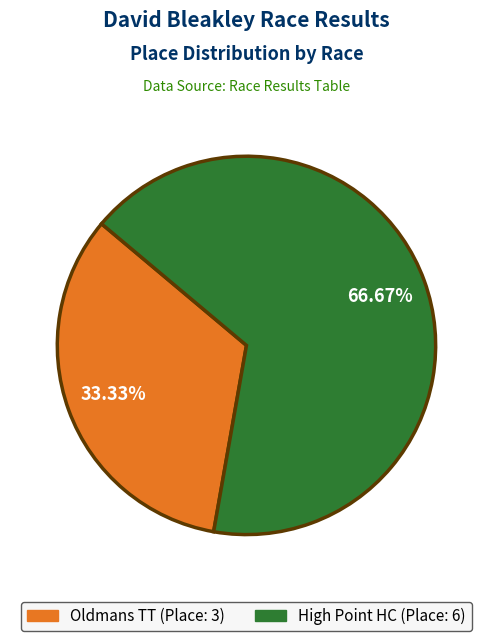

How many slices are in this pie chart?

2